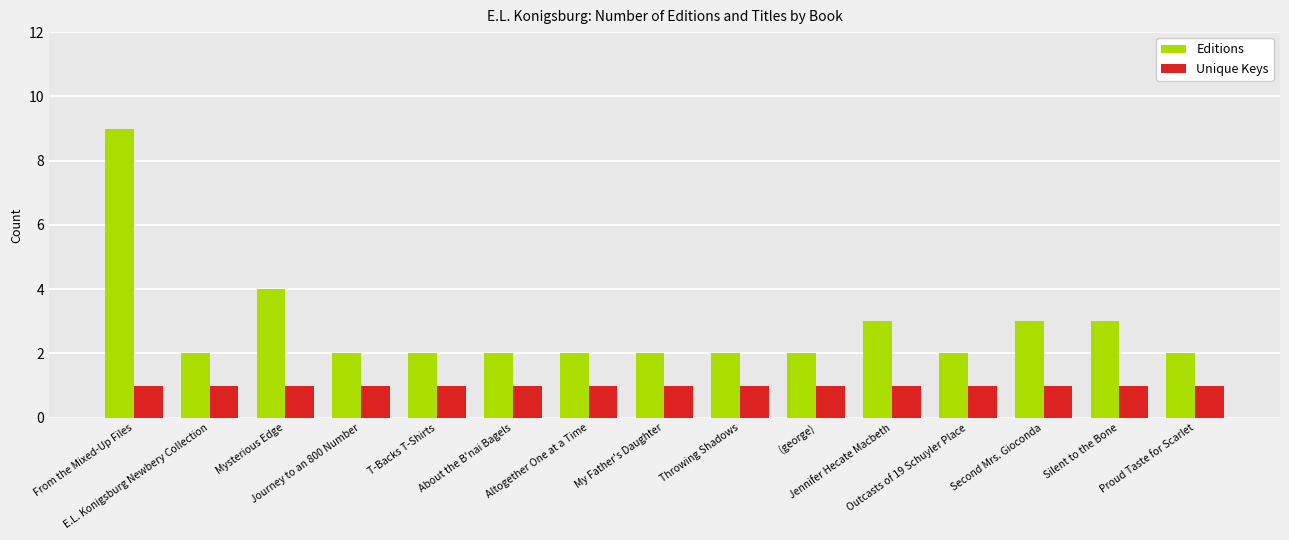

What is the smallest value displayed?

1